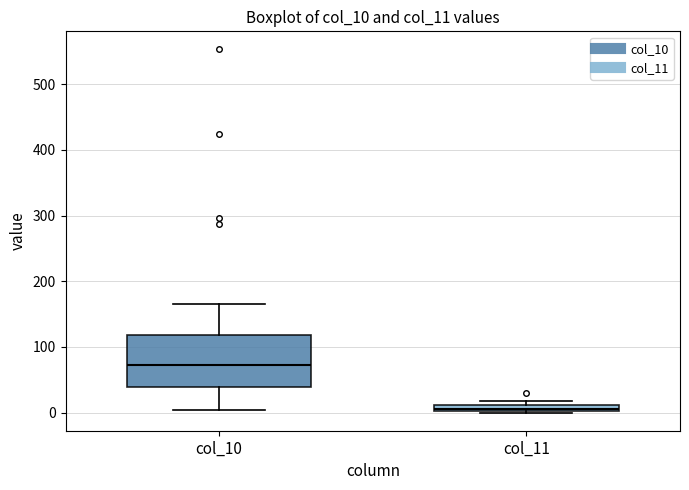

Comparing the boxes themselves (not the whiskers), which one is the tallest?

col_10